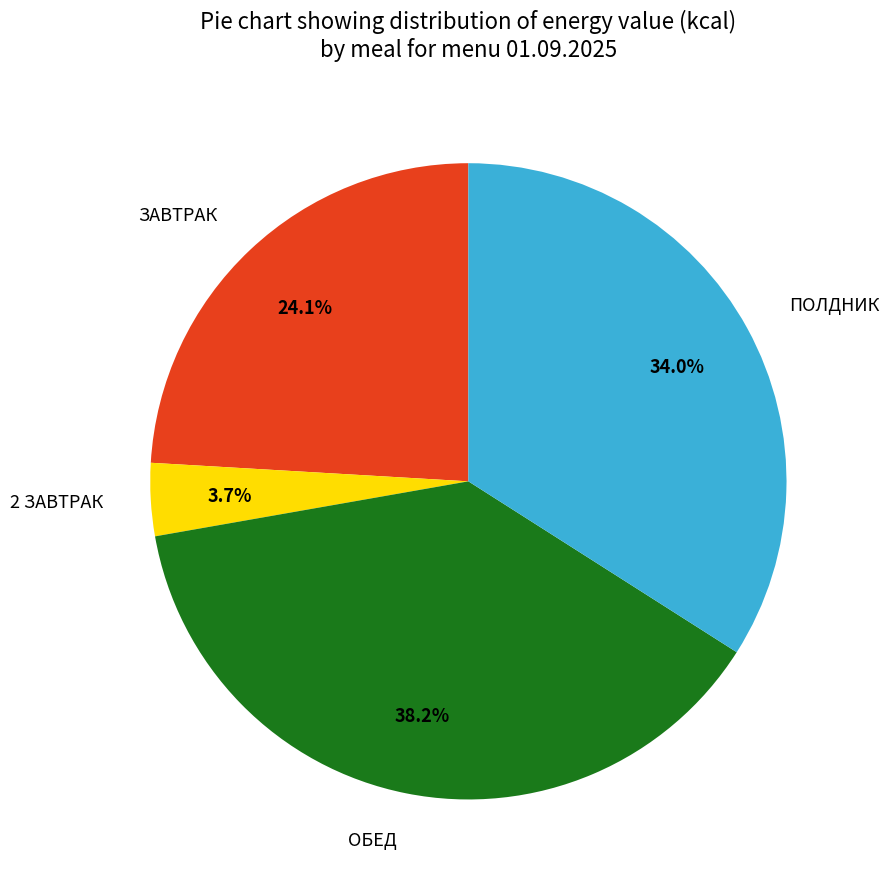

Between 2 ЗАВТРАК and ОБЕД, which is larger?

ОБЕД